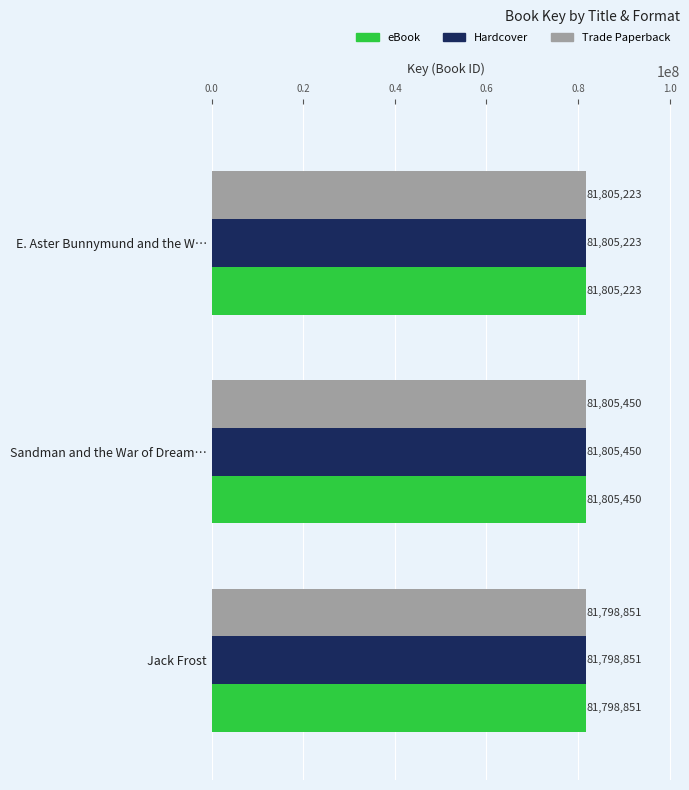

Read the Trade Paperback value at E. Aster Bunnymund and the W…, to the nearest 10.

81805220